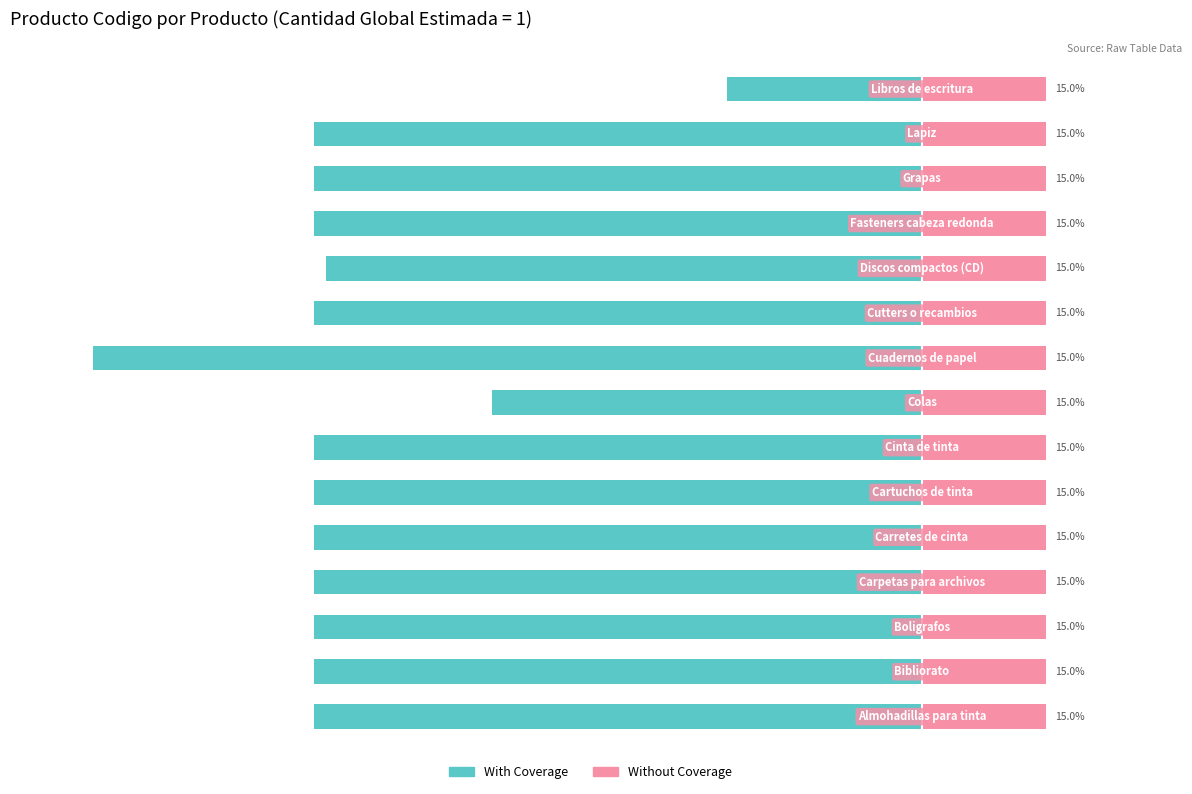

Is it true that With Coverage equals -97.5 at 0?

False